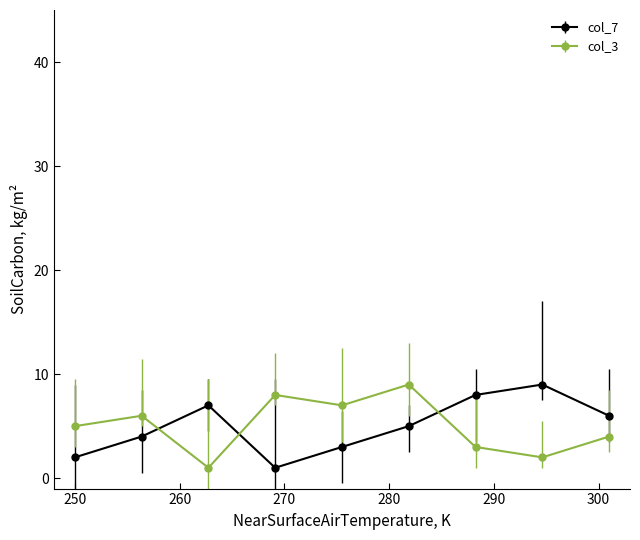

True or false: col_7 has more than 1 points higher than both neighbors.

True